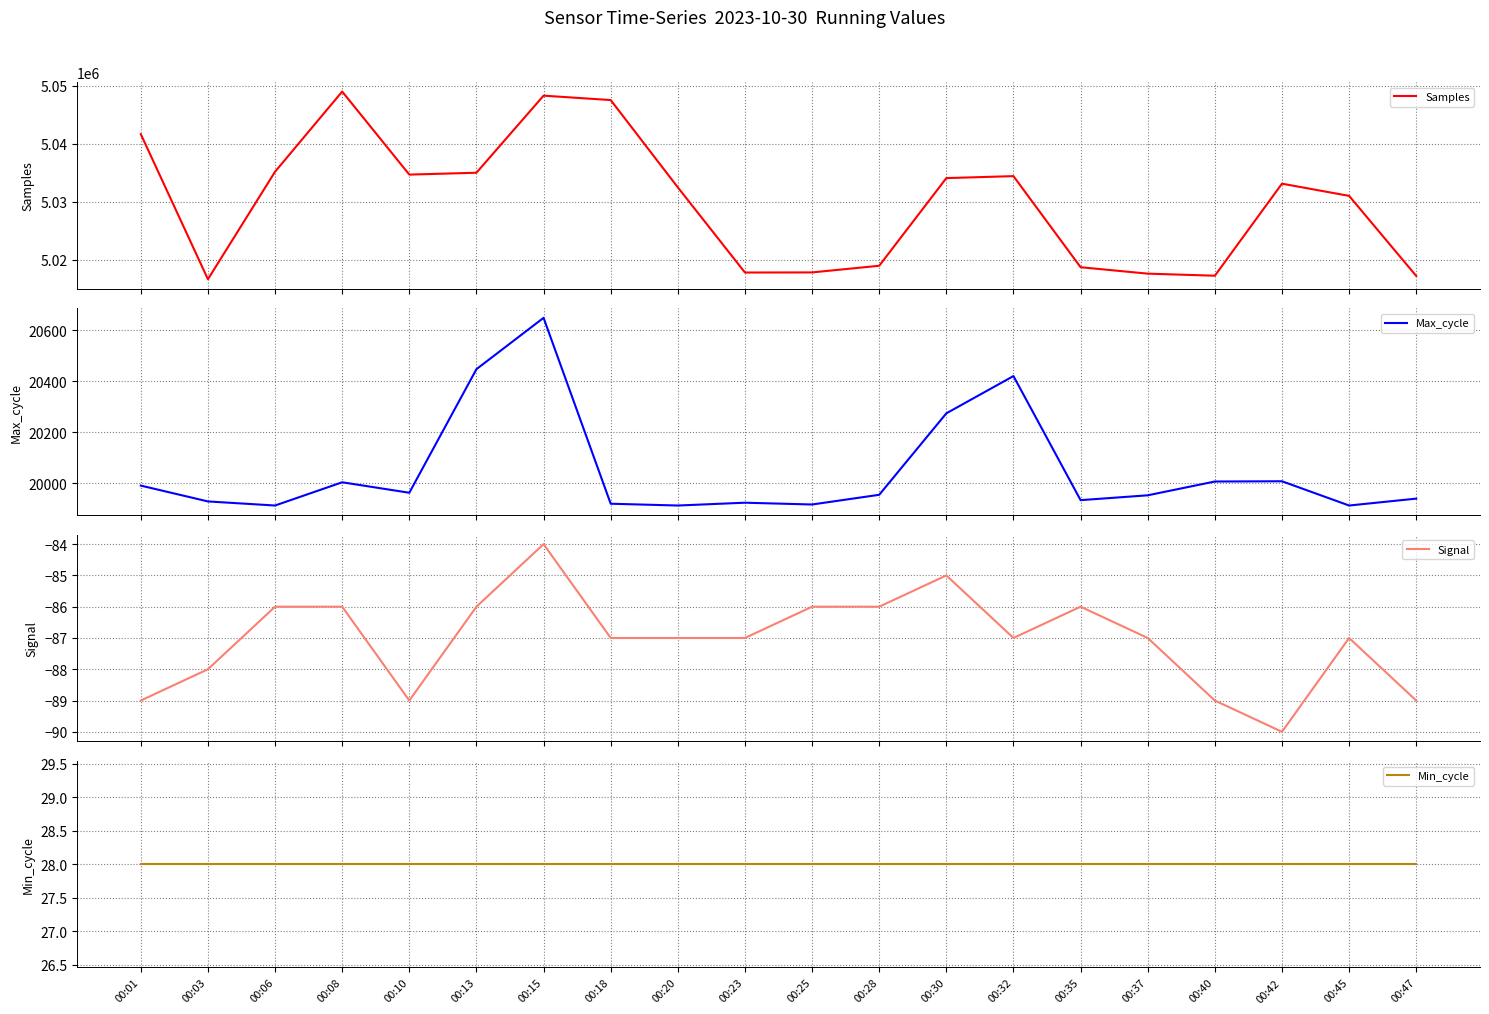

What is the sum of all Min_cycle values?

560